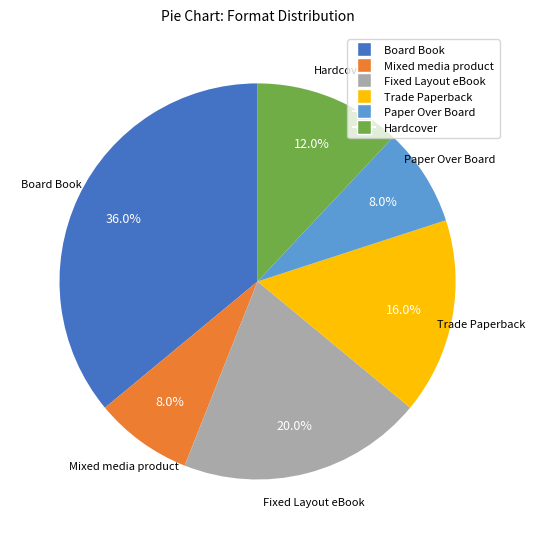

To the nearest percent, what is the difference between the largest and smallest slice percentages?

28%